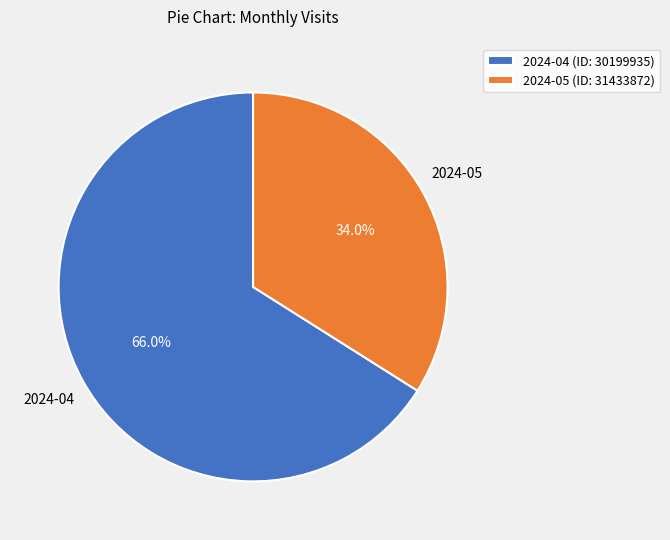

To the nearest percent, what portion does 2024-05 (ID: 31433872) represent?

34%